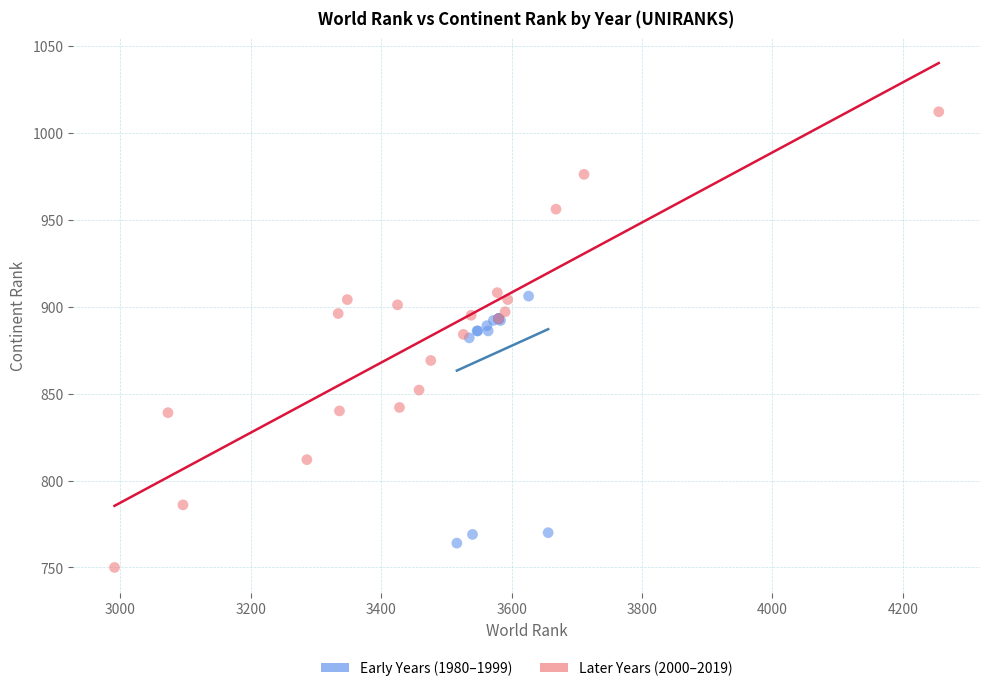

Which series contains the lowest Y value?

Later Years (2000–2019)